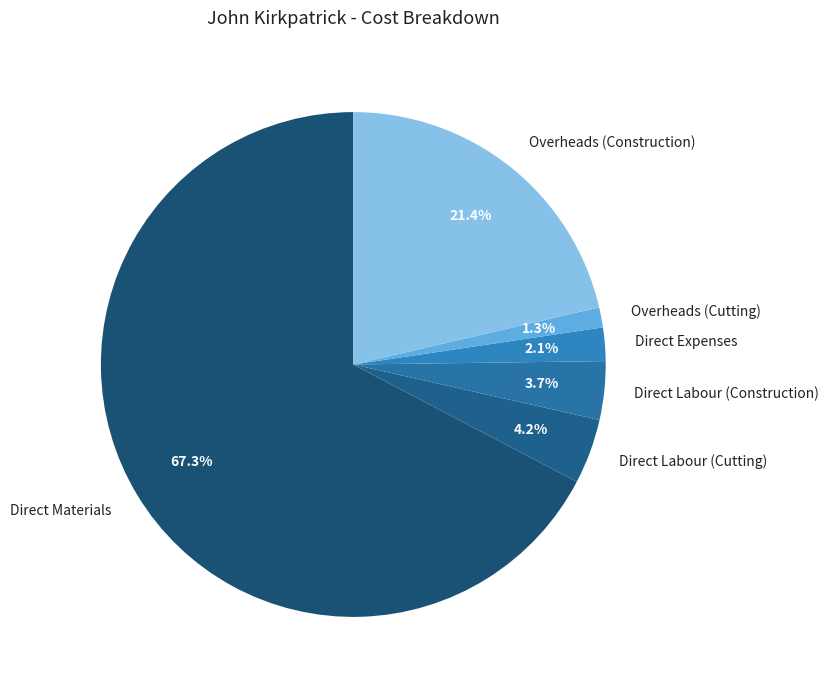

Combined, do Direct Labour (Cutting) and Direct Materials account for over 50%?

Yes